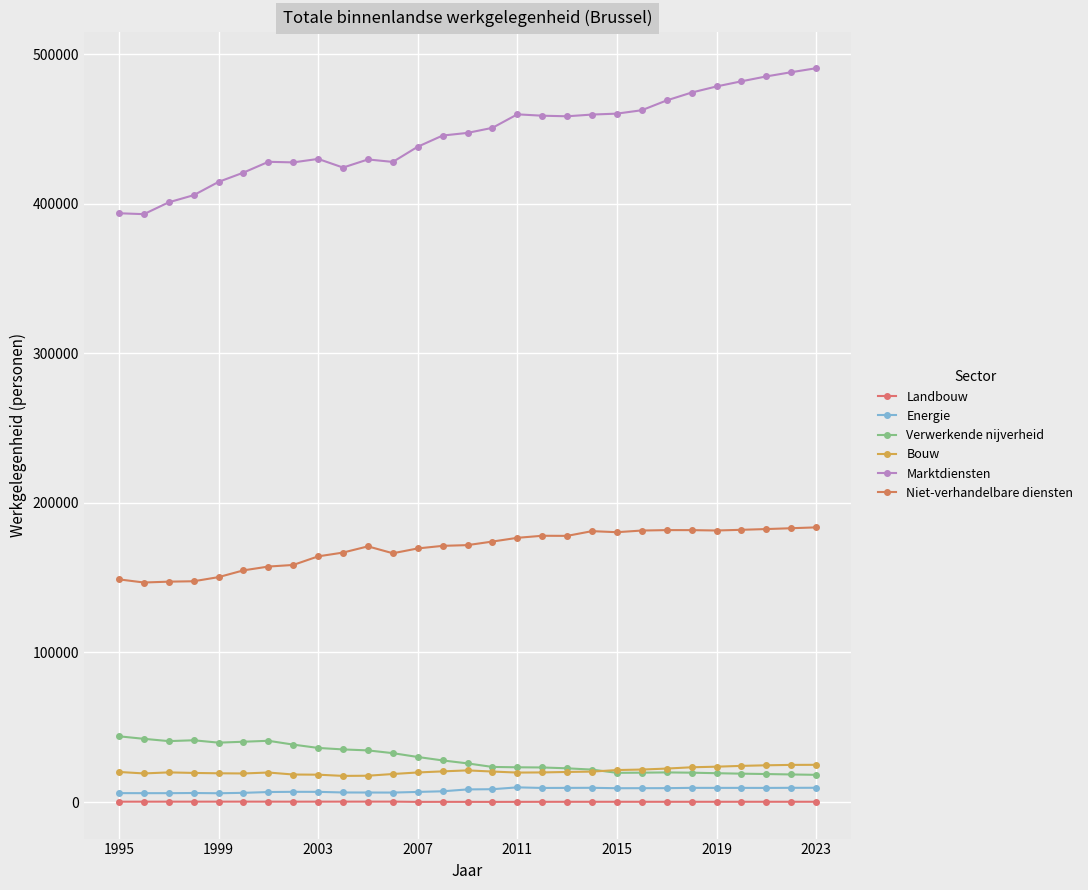

At how many categories does at least one series exceed 54833?

29